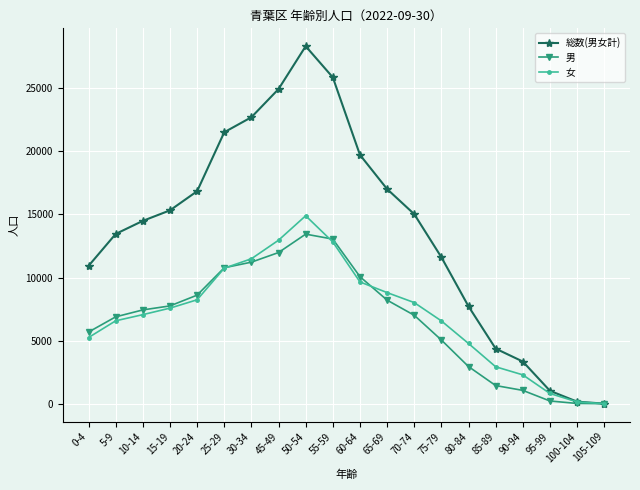

List the series in order of their peak value, highest first.

総数(男女計), 女, 男